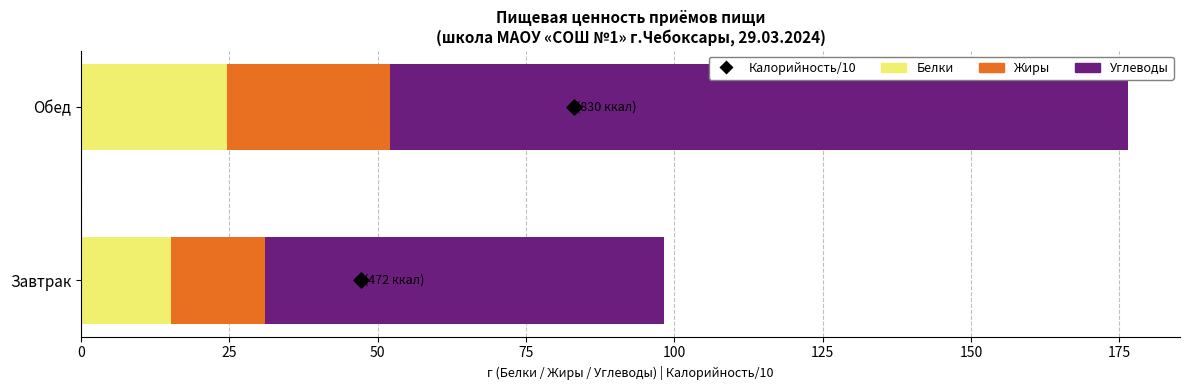

At how many categories does at least one series exceed 101?

1